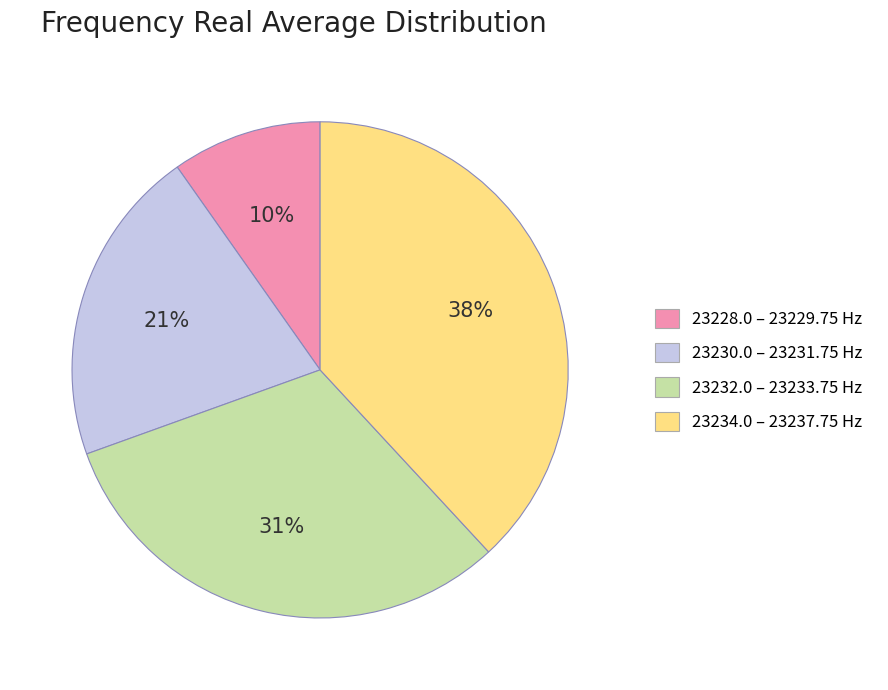

To the nearest percent, what is the average slice percentage?

25%